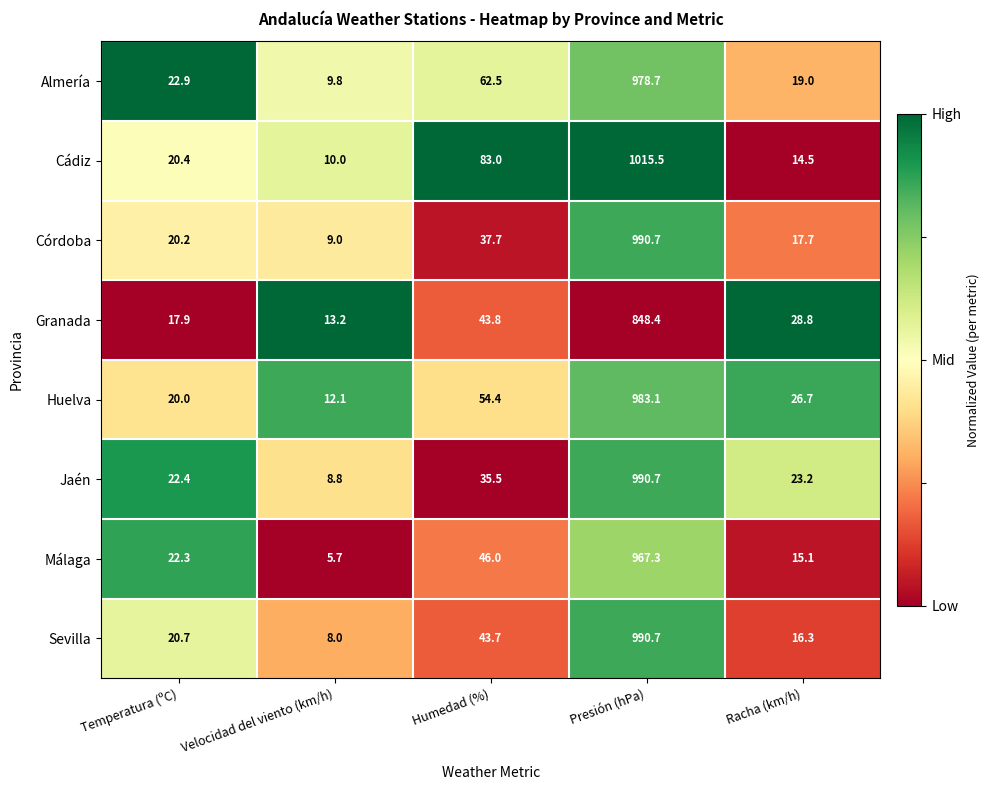

Where does the Jaén series first go above 23?

Humedad (%)